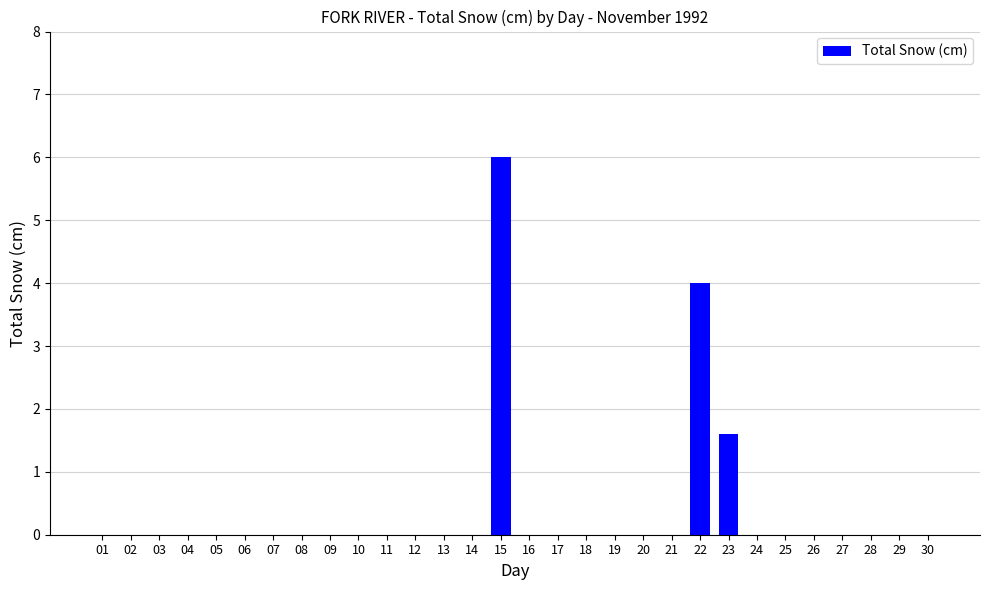

The value at 19 is -2.2. True or false?

False